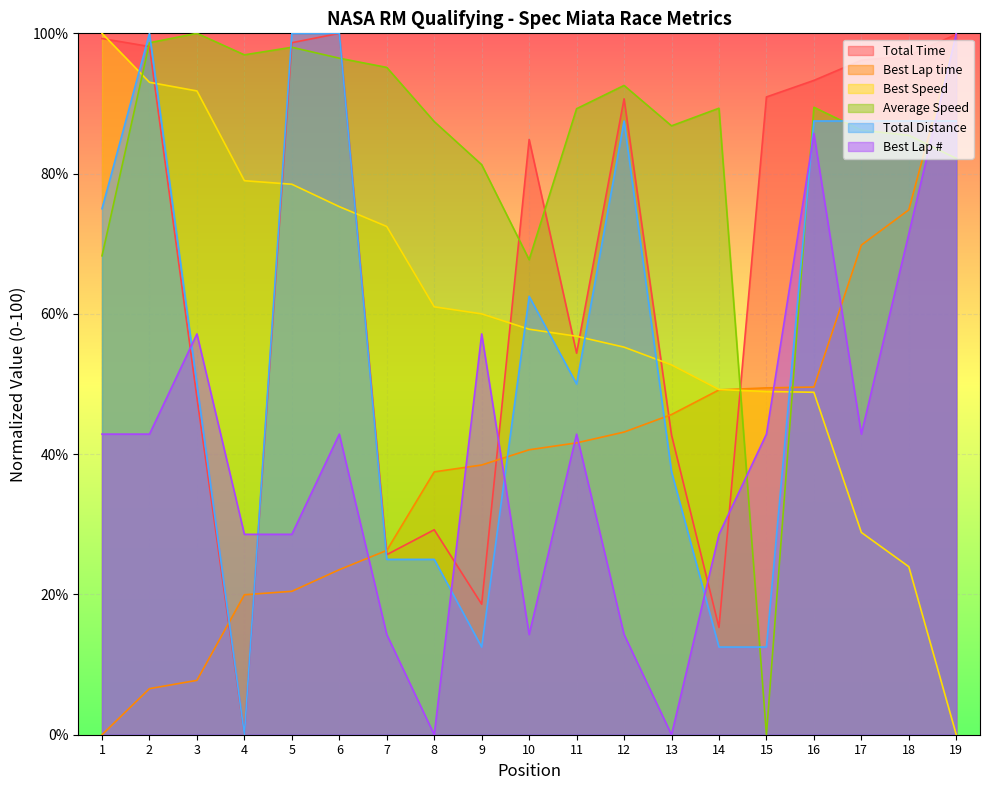

Which series has the largest total across all categories?

Average Speed